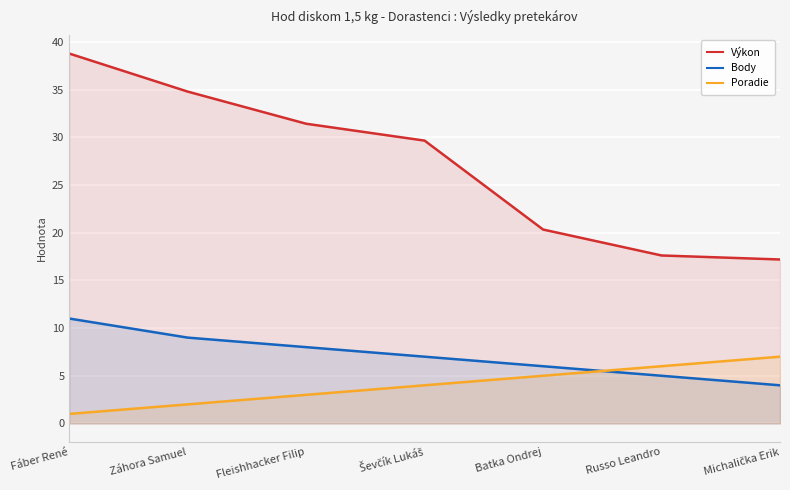

Where is Poradie nearest to the value 4?

Ševčík Lukáš